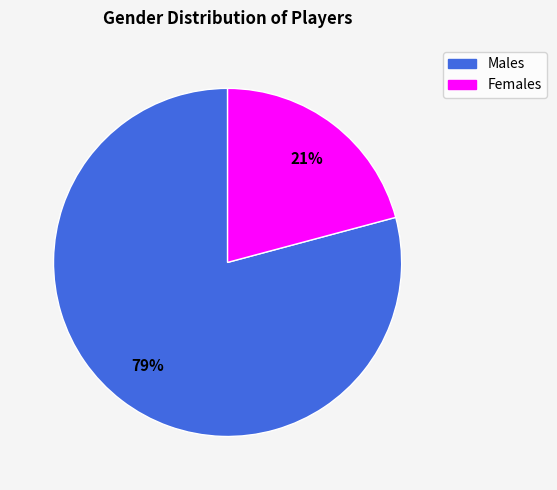

To the nearest percent, what is the average slice percentage?

50%